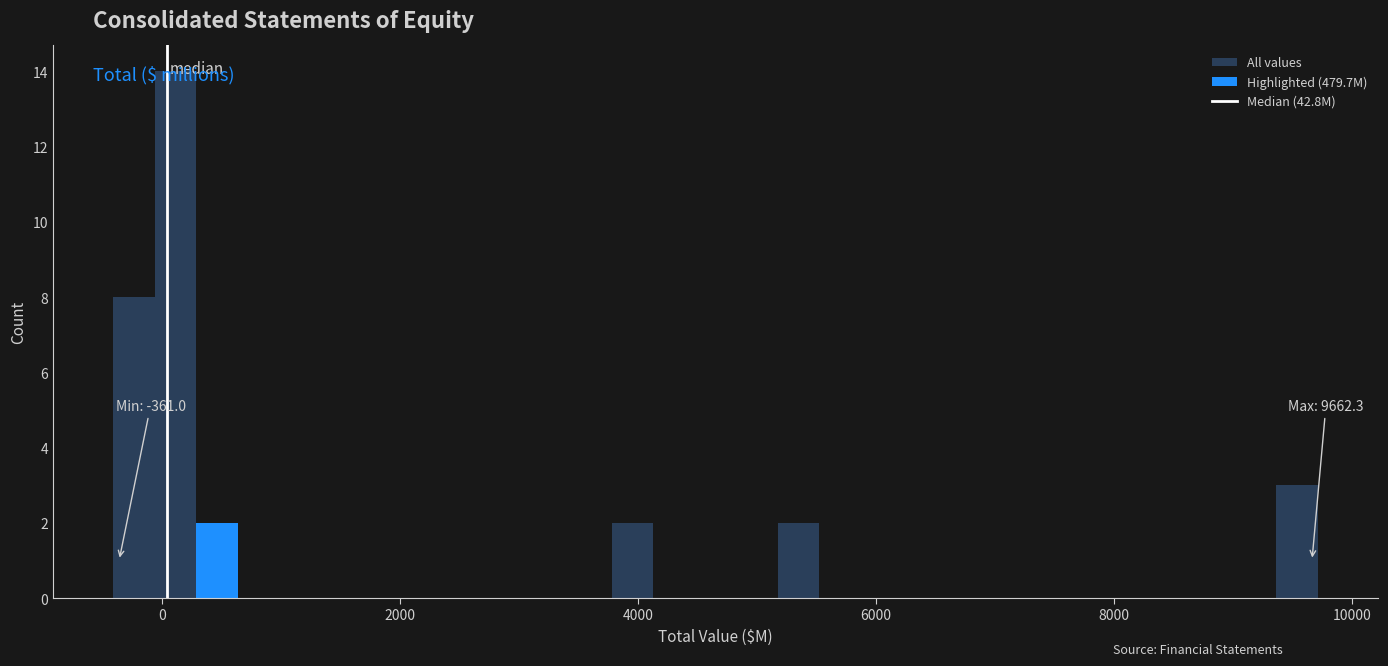

Read against the x-axis, roughly where is the centre of the tallest bar?

200